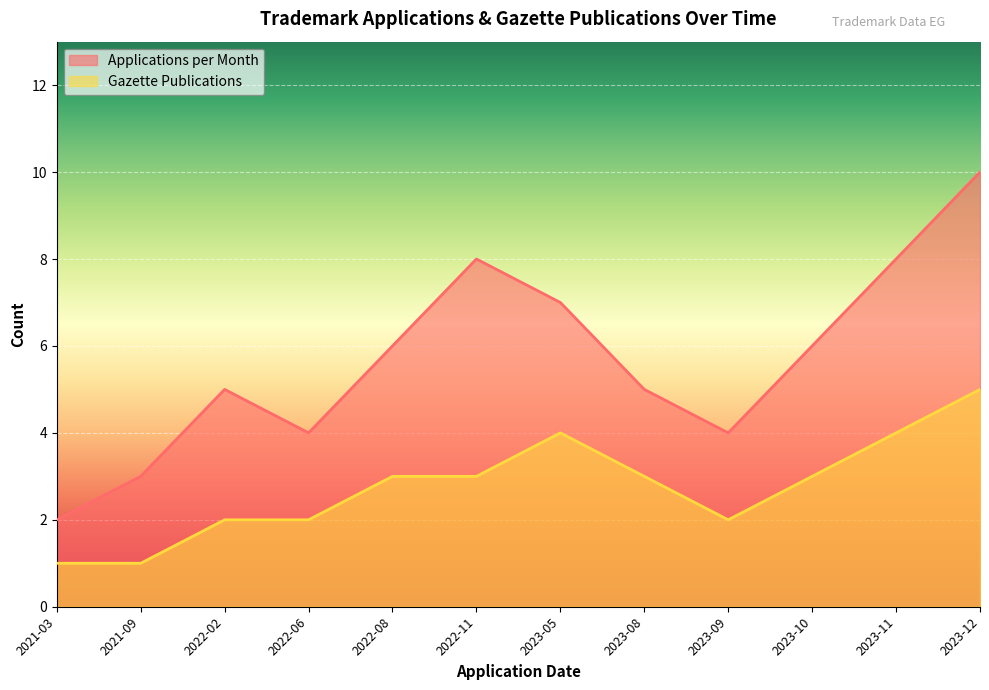

Reading right to left, transcribe all the data shown in this chart.

Applications per Month: 2023-12=10	2023-11=8	2023-10=6	2023-09=4	2023-08=5	2023-05=7	2022-11=8	2022-08=6	2022-06=4	2022-02=5	2021-09=3	2021-03=2
Gazette Publications: 2023-12=5	2023-11=4	2023-10=3	2023-09=2	2023-08=3	2023-05=4	2022-11=3	2022-08=3	2022-06=2	2022-02=2	2021-09=1	2021-03=1